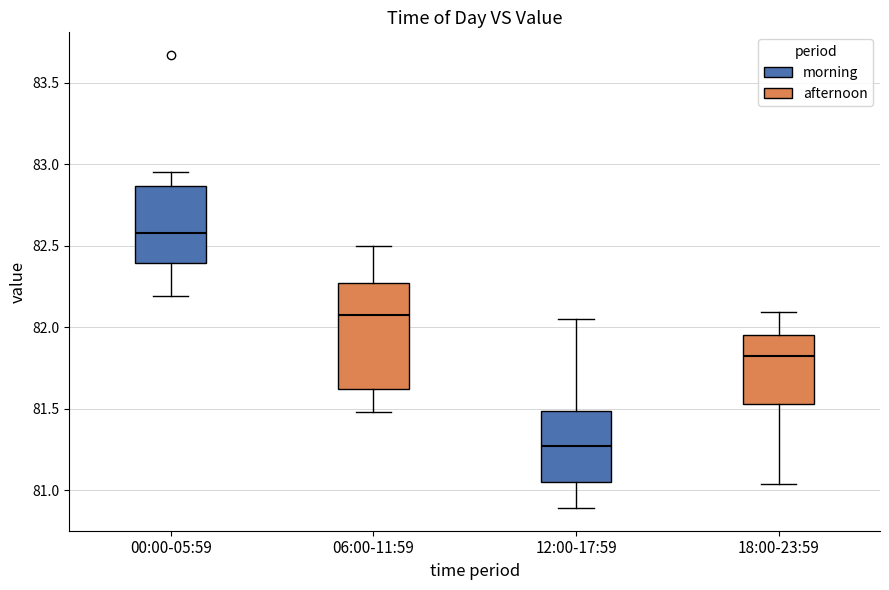

Comparing the boxes themselves (not the whiskers), which one is the tallest?

06:00-11:59